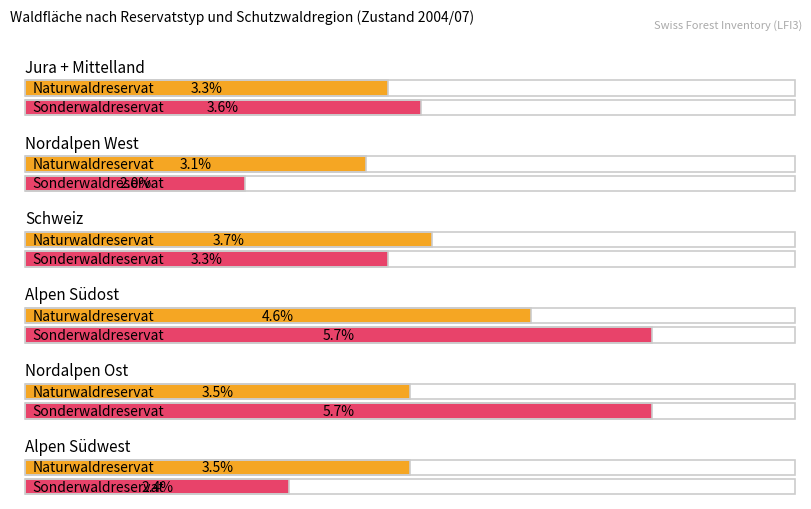

Reading right to left, transcribe all the data shown in this chart.

Jura + Mittelland: 3.6	3.3
Nordalpen West: 2.0	3.1
Schweiz: 3.3	3.7
Alpen Südost: 5.7	4.6
Nordalpen Ost: 5.7	3.5
Alpen Südwest: 2.4	3.5